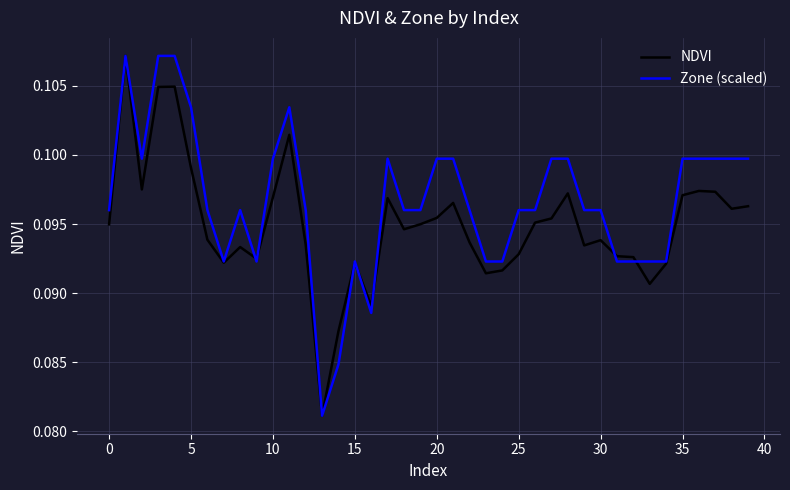

Which series has the largest total across all categories?

Zone (scaled)